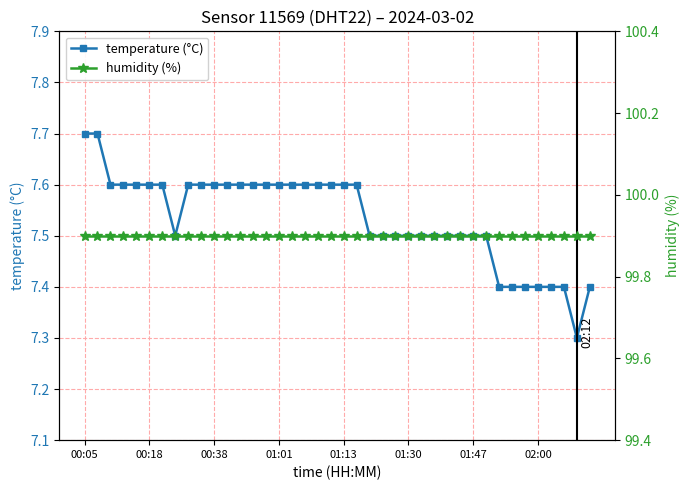

What position from the left is 11?

12